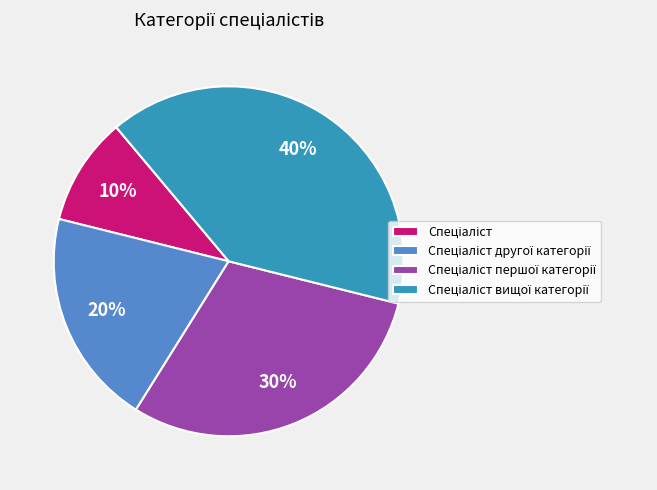

To the nearest percent, what is the difference between the largest and smallest slice percentages?

30%